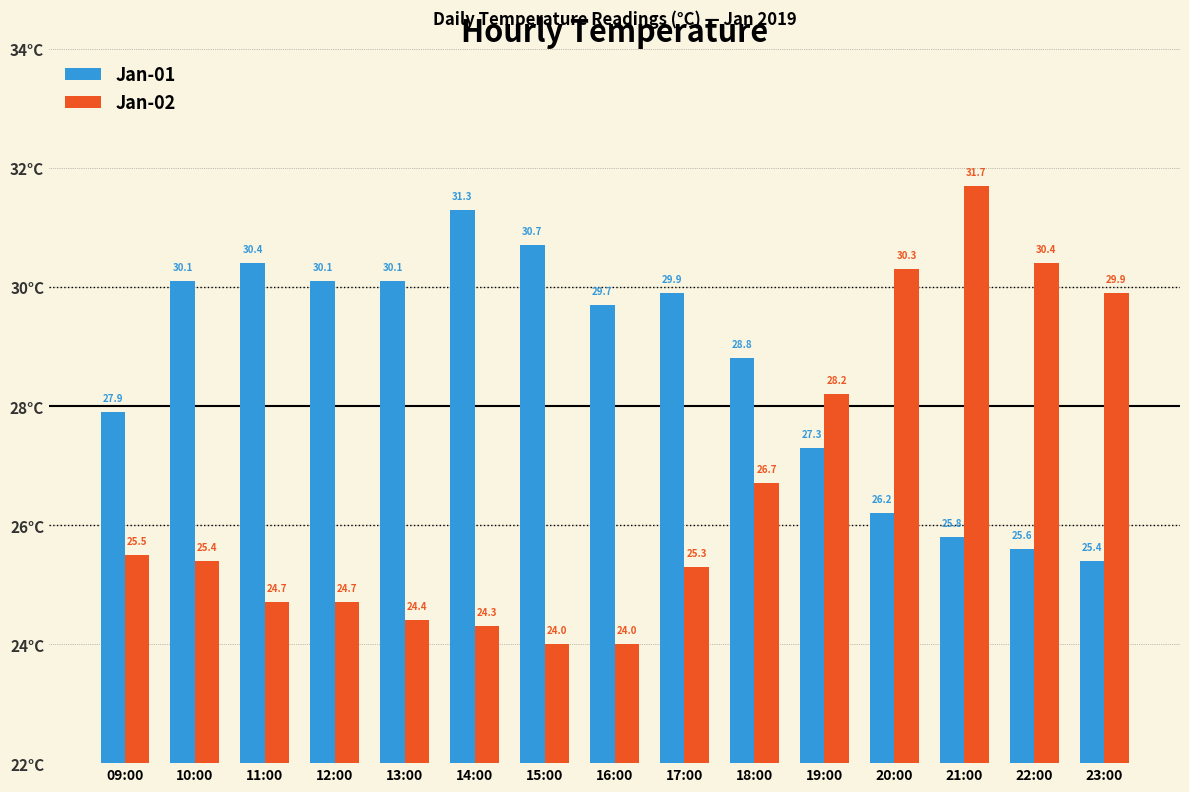

Reading right to left, transcribe all the data shown in this chart.

Jan-01: 23:00=25.4	22:00=25.6	21:00=25.8	20:00=26.2	19:00=27.3	18:00=28.8	17:00=29.9	16:00=29.7	15:00=30.7	14:00=31.3	13:00=30.1	12:00=30.1	11:00=30.4	10:00=30.1	09:00=27.9
Jan-02: 23:00=29.9	22:00=30.4	21:00=31.7	20:00=30.3	19:00=28.2	18:00=26.7	17:00=25.3	16:00=24.0	15:00=24.0	14:00=24.3	13:00=24.4	12:00=24.7	11:00=24.7	10:00=25.4	09:00=25.5